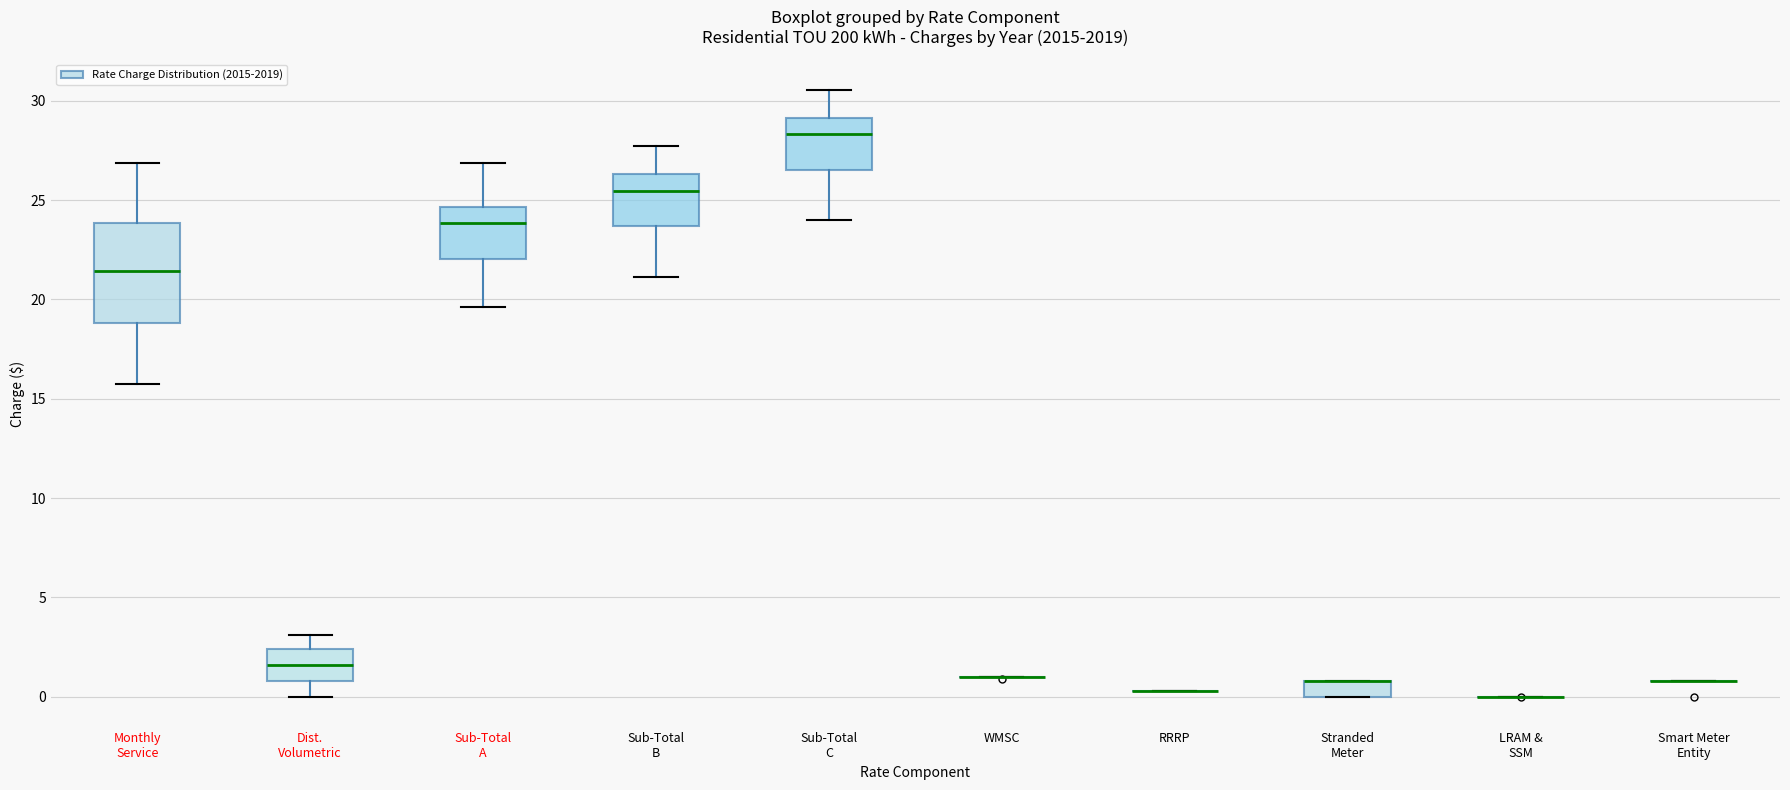

Reading left to right, transcribe this box plot: for each box, give where its median line is, the range the box spans, and where its two whiskers end, as read against the y-axis. The values are not printed on the chart, so give them approximately, as read against the axis.

Monthly Service: median 21.5, box 19.0 to 24.0, whiskers 15.5 to 27.0
Dist. Volumetric: median 1.5, box 1.0 to 2.5, whiskers 0.0 to 3.0
Sub-Total A: median 24.0, box 22.0 to 24.5, whiskers 19.5 to 27.0
Sub-Total B: median 25.5, box 23.5 to 26.5, whiskers 21.0 to 27.5
Sub-Total C: median 28.5, box 26.5 to 29.0, whiskers 24.0 to 30.5
WMSC: box collapsed to a line at 1.0, whiskers 1.0 to 1.0
RRRP: box collapsed to a line at 0.5, whiskers 0.5 to 0.5
Stranded Meter: median 1.0 (drawn on the box's upper edge), box 0.0 to 1.0, whiskers 0.0 to 1.0
LRAM & SSM: box collapsed to a line at 0.0, whiskers 0.0 to 0.0
Smart Meter Entity: box collapsed to a line at 1.0, whiskers 1.0 to 1.0